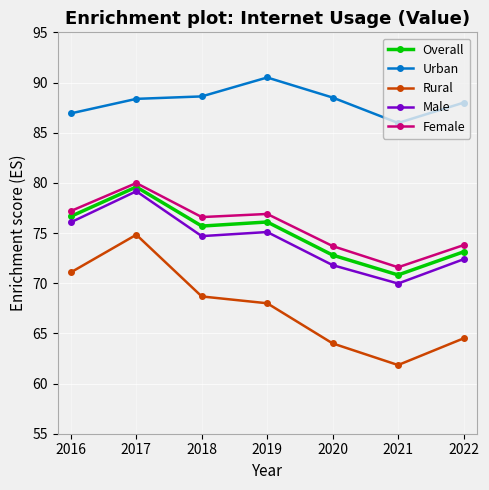

What is the sum of all Male values?

519.2